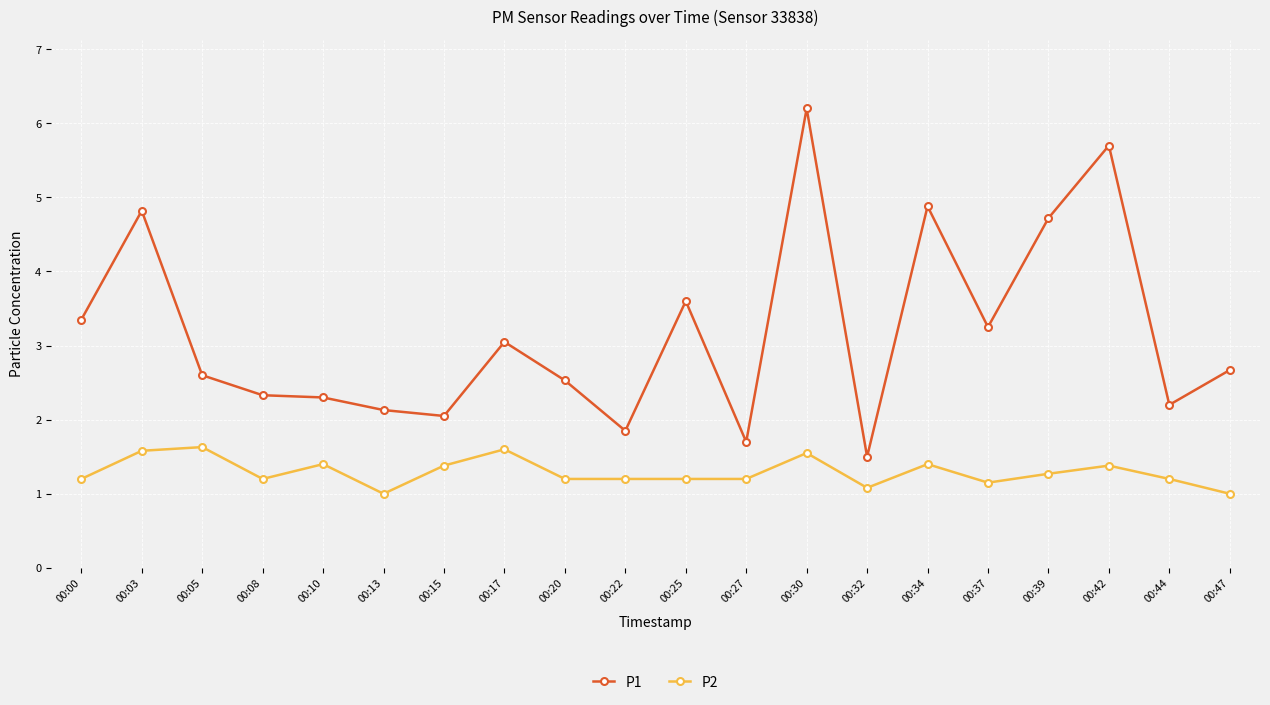

List the series in order of their peak value, highest first.

P1, P2